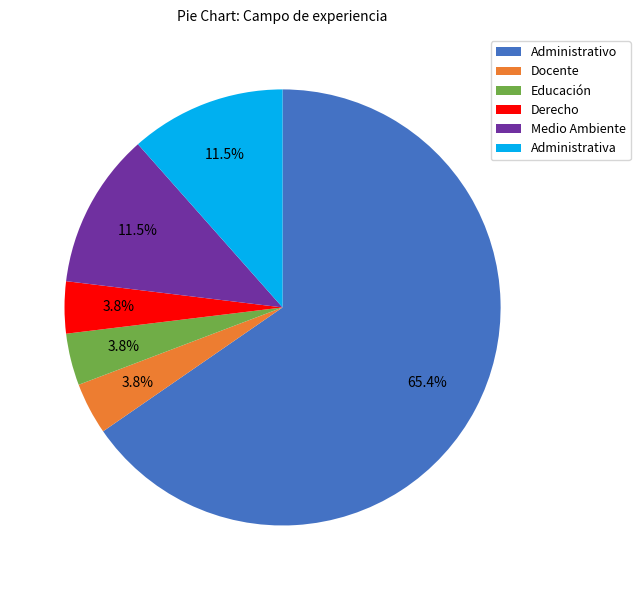

Which category accounts for the majority?

Administrativo